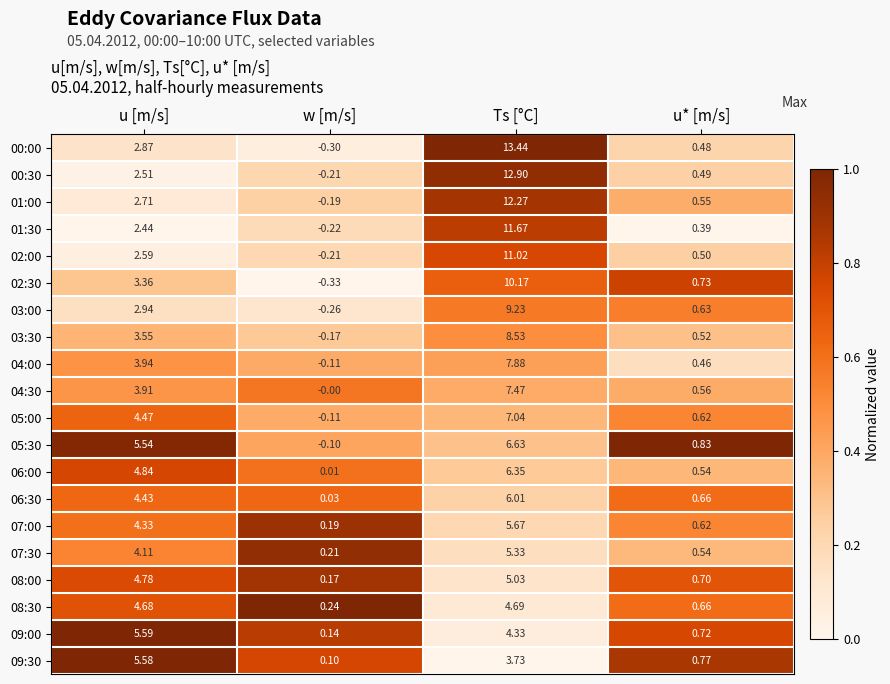

Is the value of 03:00 at w [m/s] greater than the value of 06:00 at u* [m/s]?

No